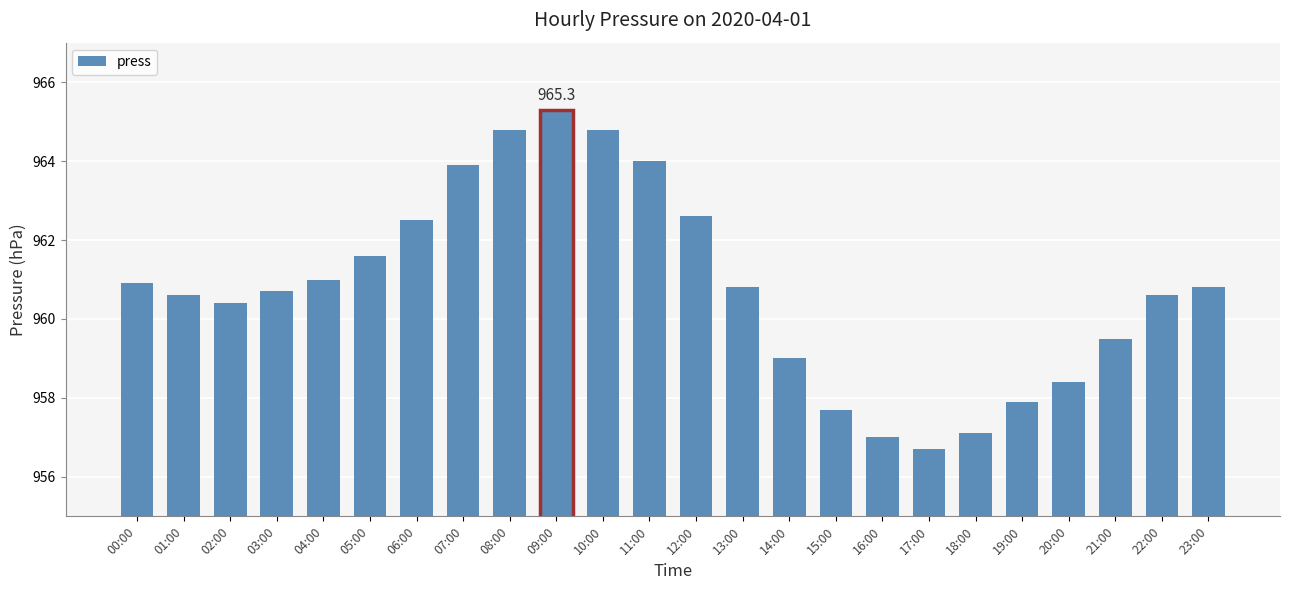

Reading left to right, extract all data points from this chart.

00:00=960.9	01:00=960.6	02:00=960.4	03:00=960.7	04:00=961.0	05:00=961.6	06:00=962.5	07:00=963.9	08:00=964.8	09:00=965.3	10:00=964.8	11:00=964.0	12:00=962.6	13:00=960.8	14:00=959.0	15:00=957.7	16:00=957.0	17:00=956.7	18:00=957.1	19:00=957.9	20:00=958.4	21:00=959.5	22:00=960.6	23:00=960.8